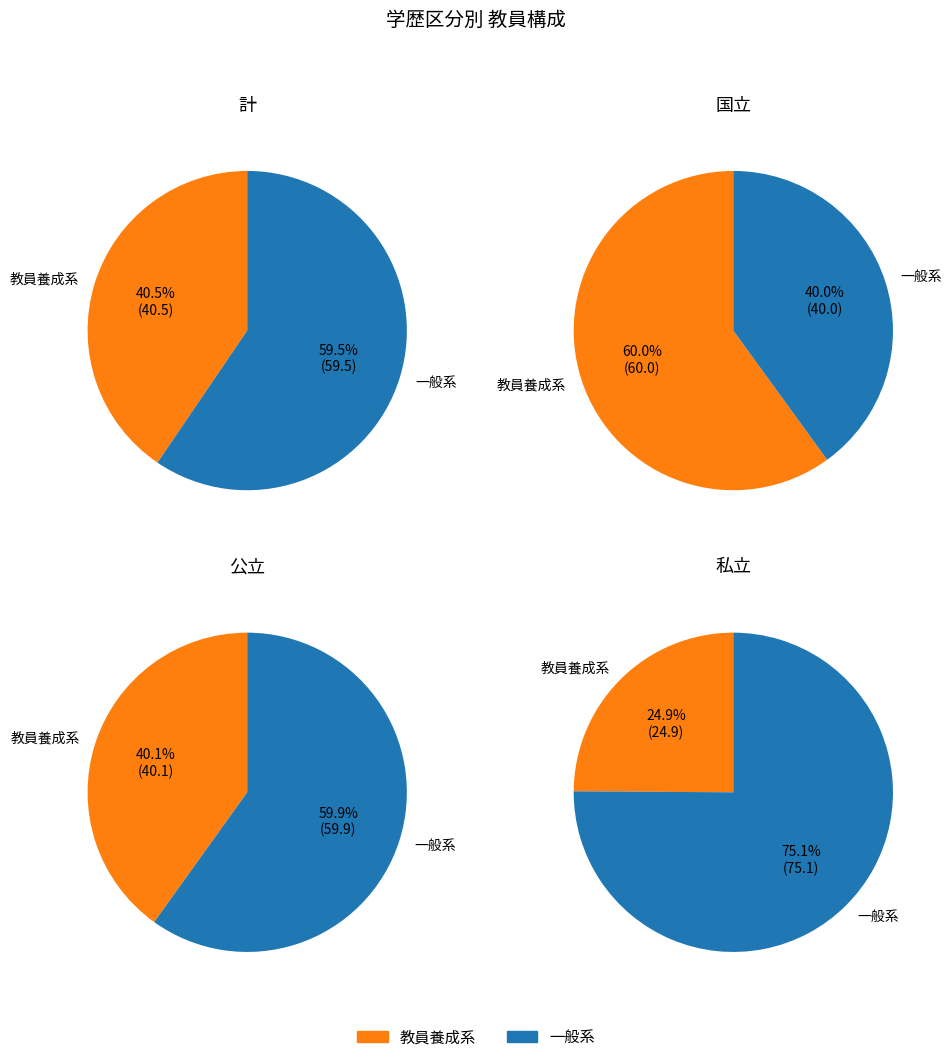

Is there a majority slice in this chart?

Yes